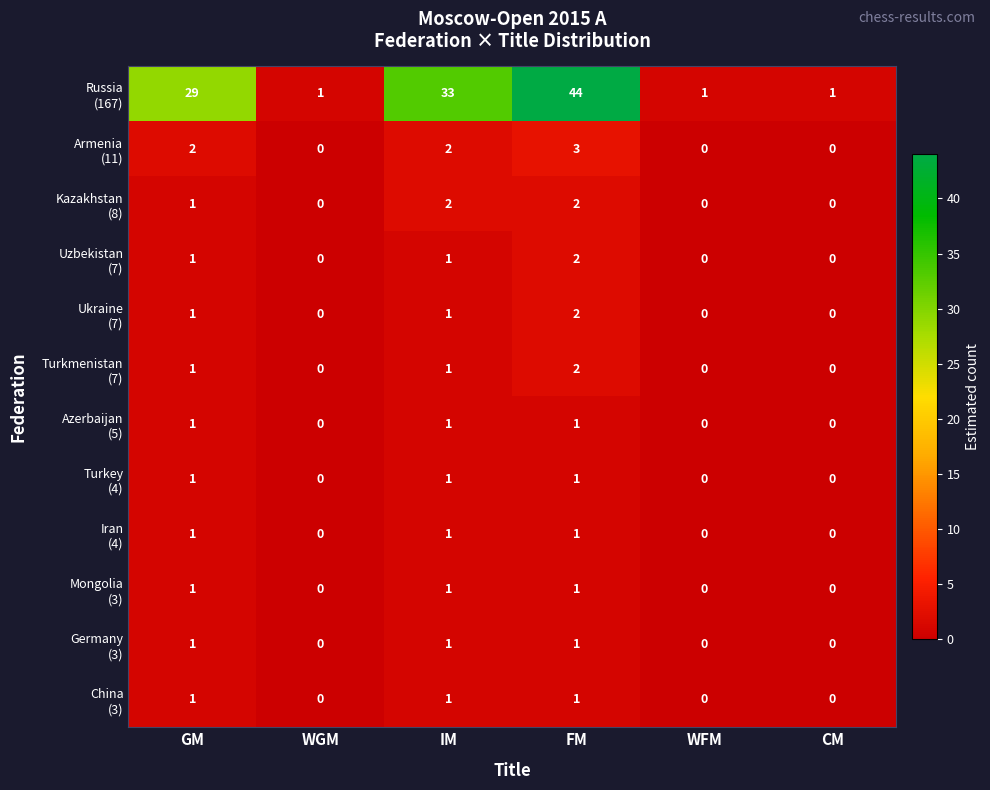

At how many categories does at least one series exceed 26?

3